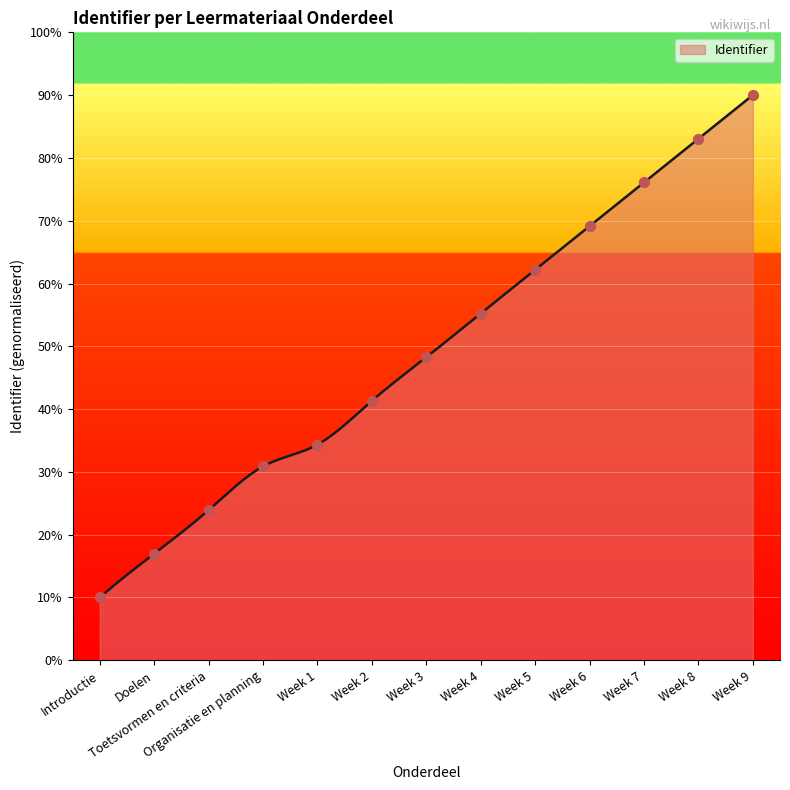

Between Doelen and Week 7, which is larger?

Week 7